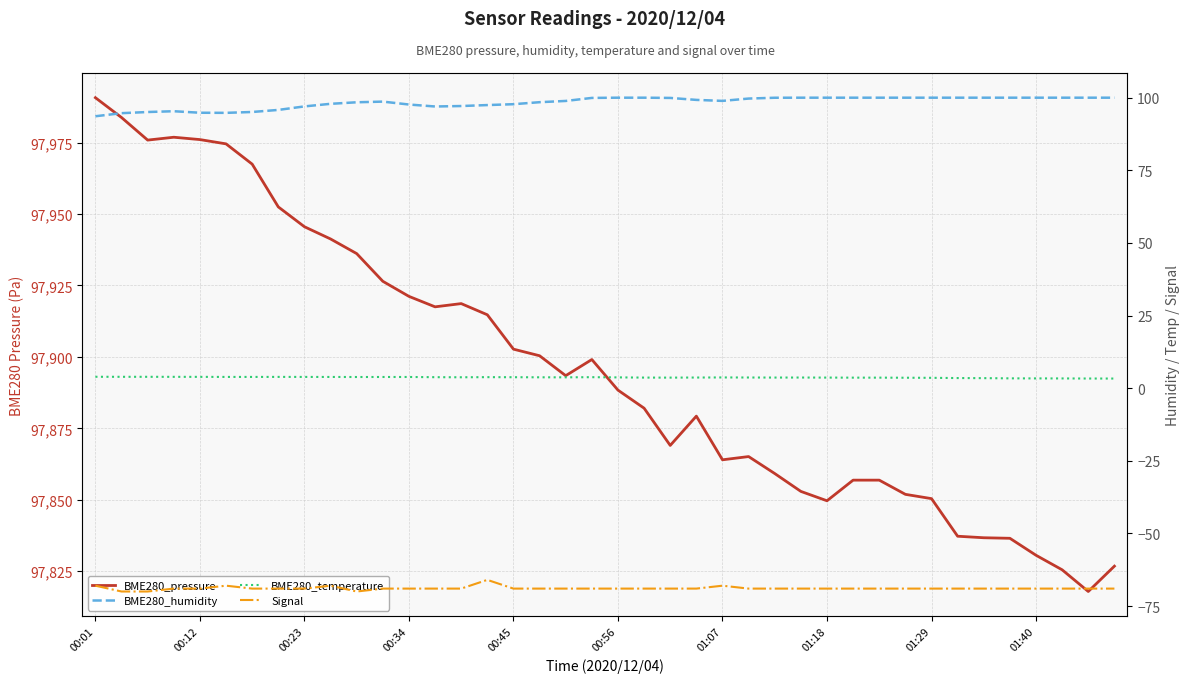

Rank the series at 39 from highest to lowest value.

BME280_pressure, BME280_humidity, BME280_temperature, Signal